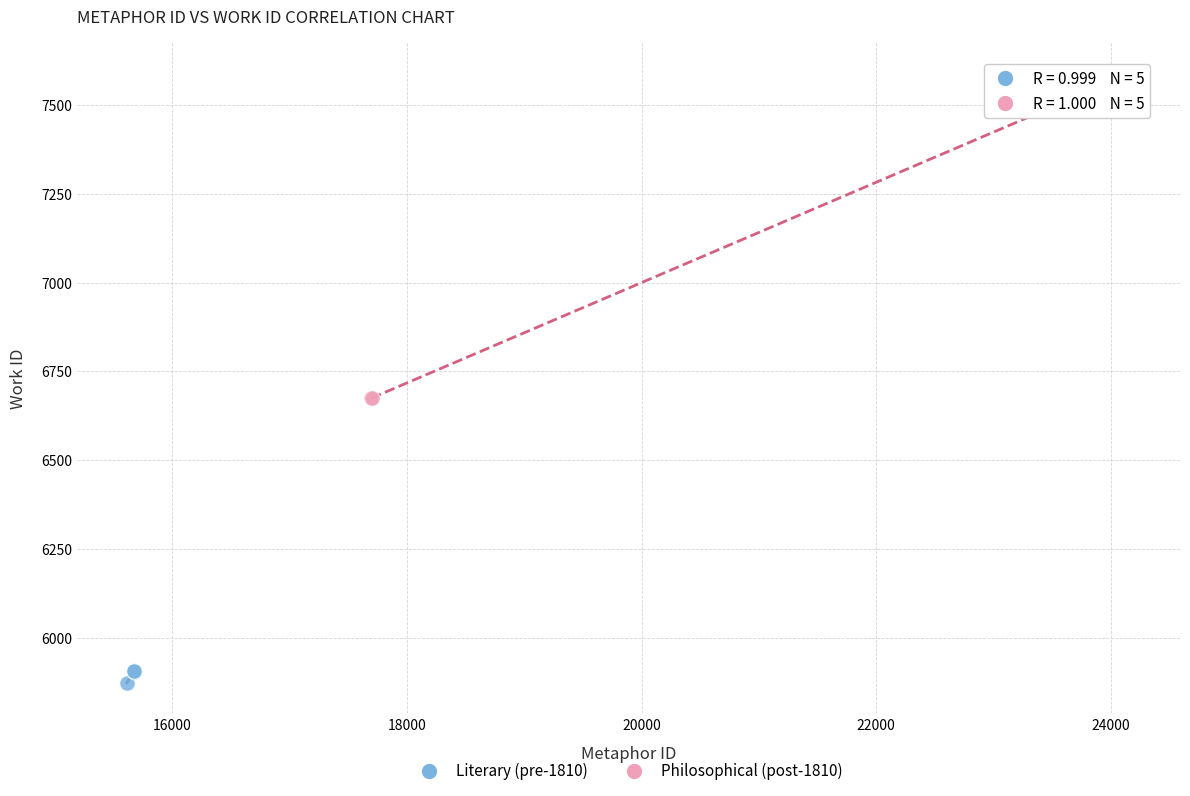

Which series has the widest spread of Y values?

Philosophical (post-1810)